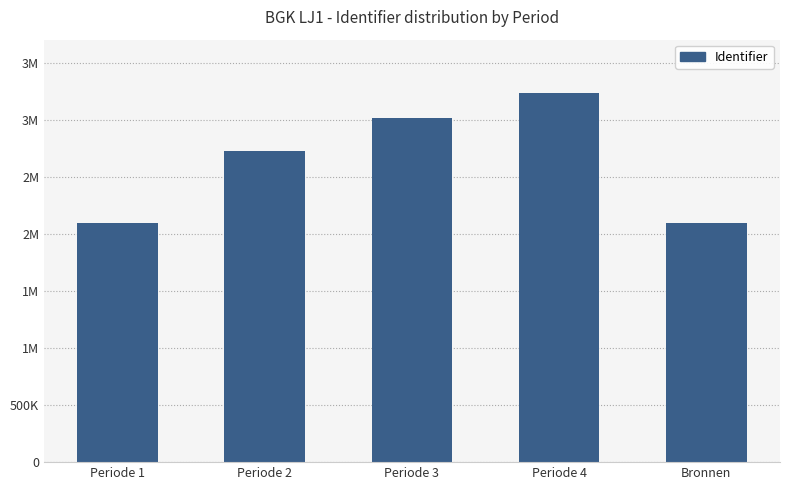

Are the bars horizontal?

No